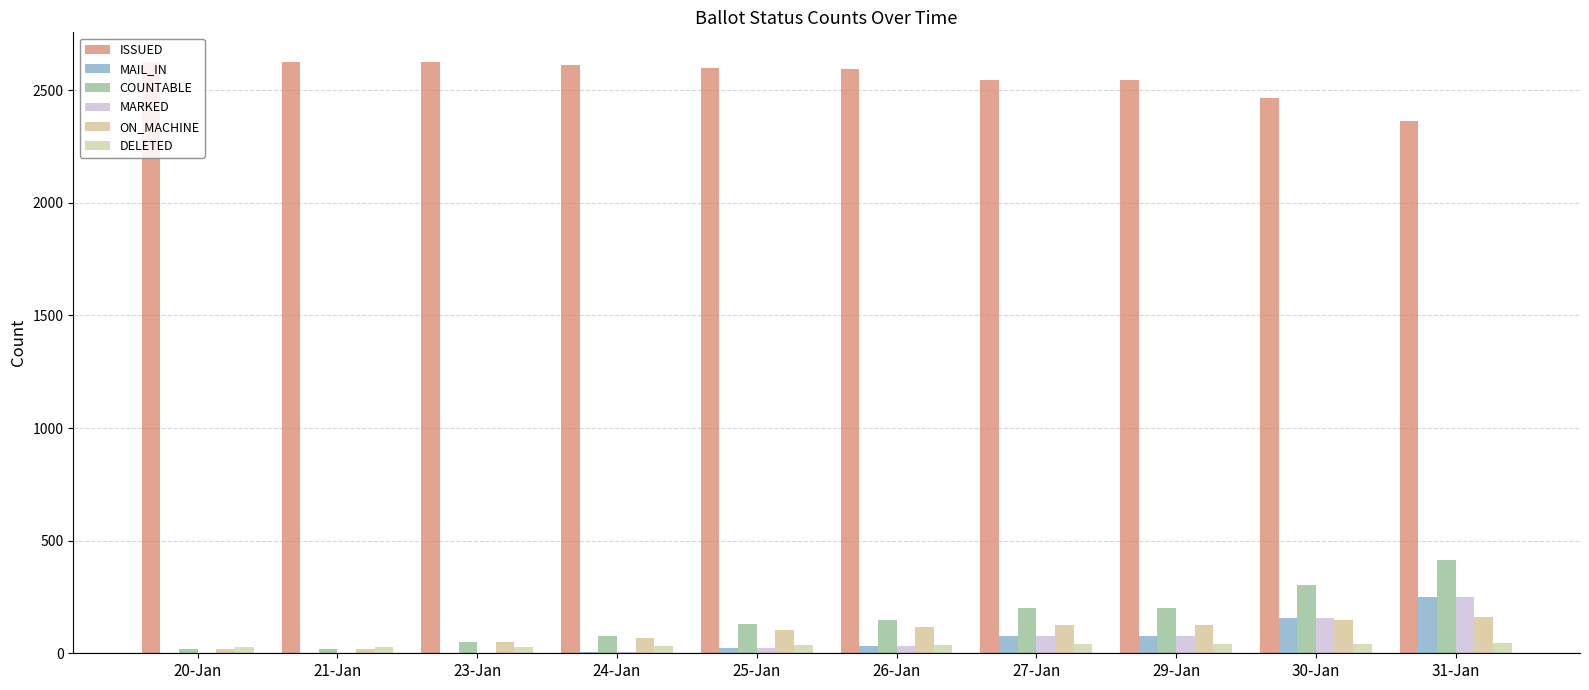

Is it true that COUNTABLE equals 201 at 27-Jan?

True